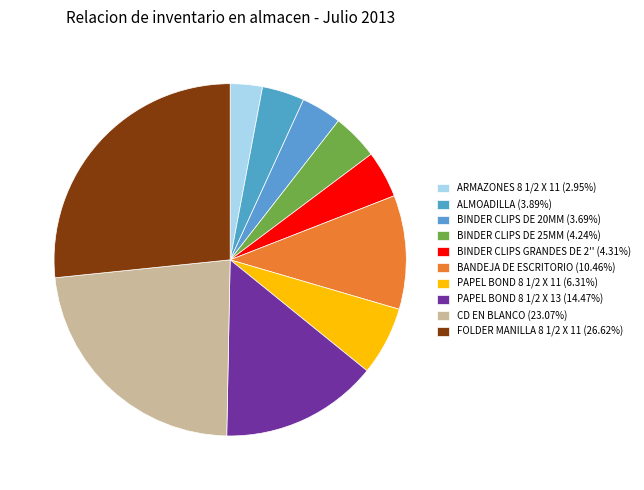

Is there any slice that represents more than half of the pie?

No